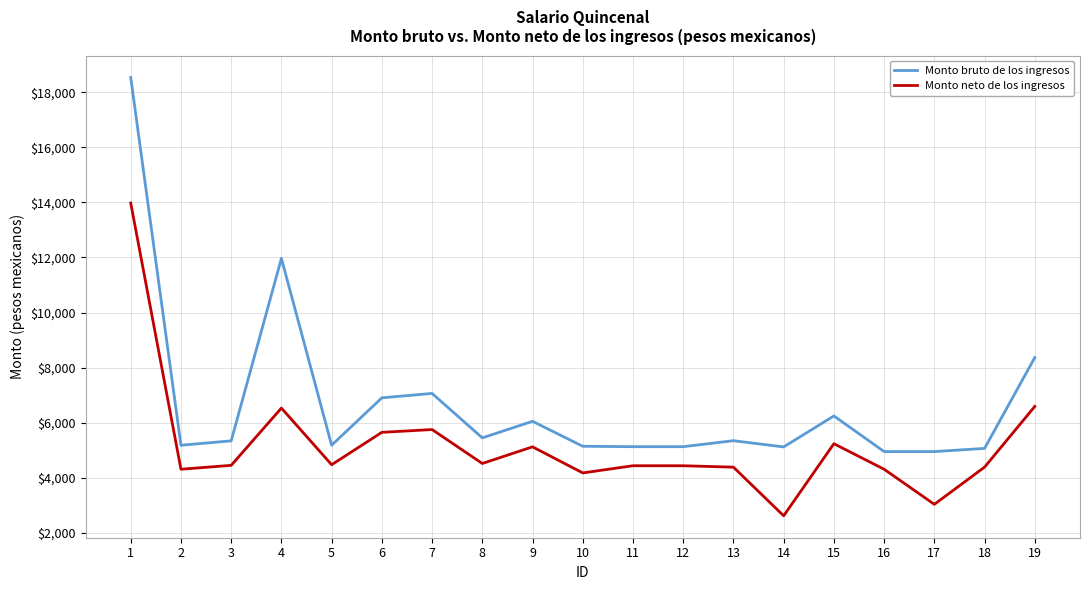

What is the maximum value for Monto bruto de los ingresos?

18542.0